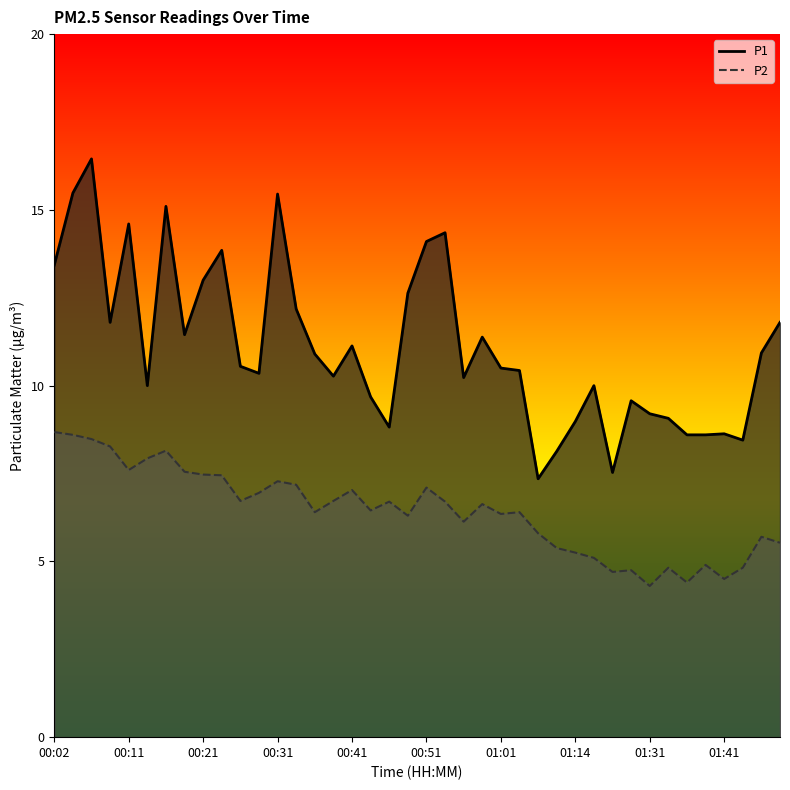

Which series changed the most between 00:09 and 01:28?

P2